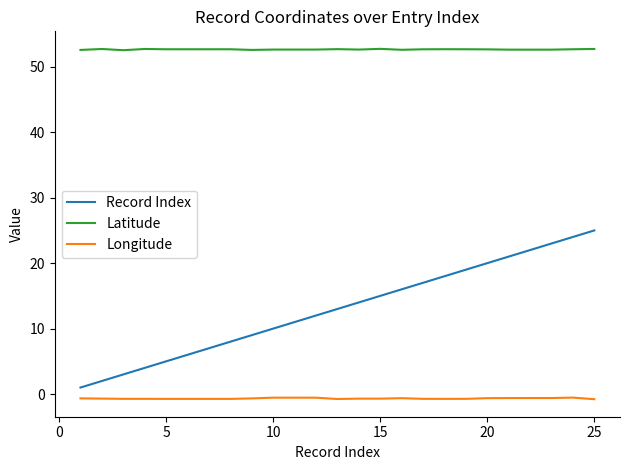

What is the greatest value displayed?

52.7